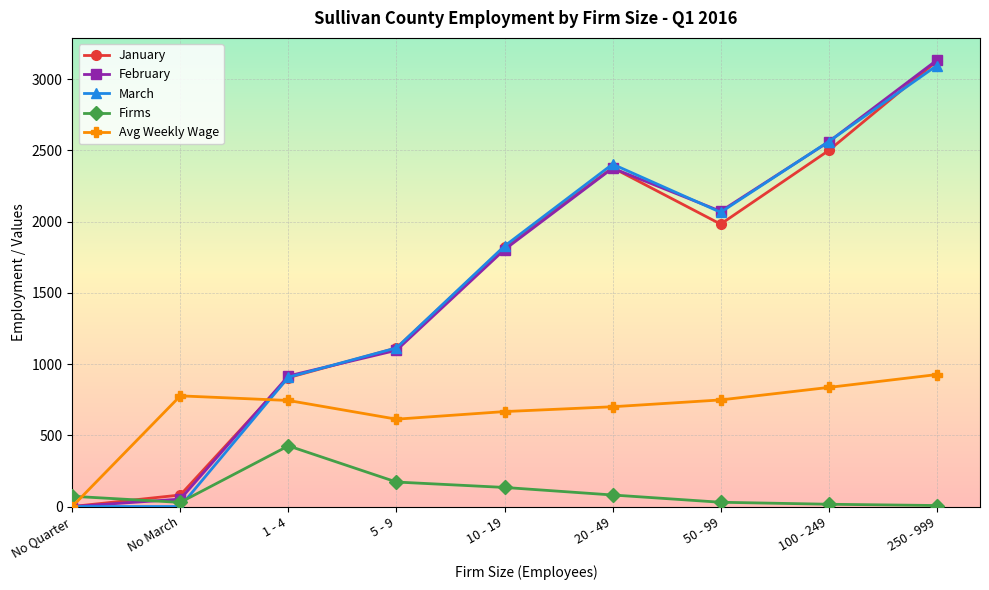

True or false: March has more than 0 points higher than both neighbors.

True